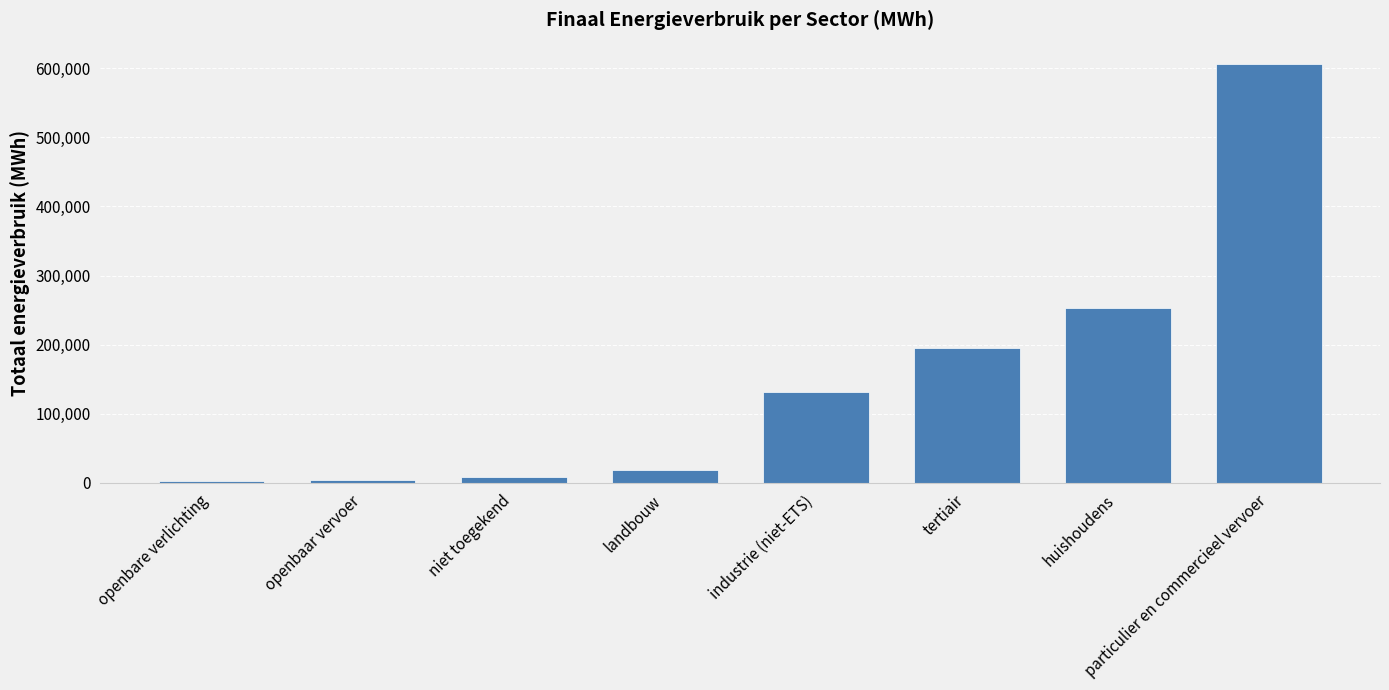

How many values exceed 132284?

4